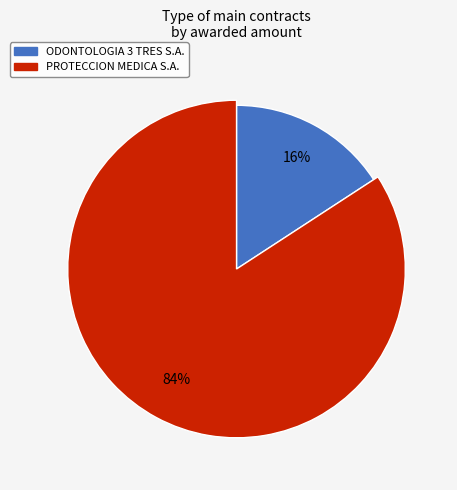

Is it true that PROTECCION MEDICA S.A. is 84% of the pie?

True